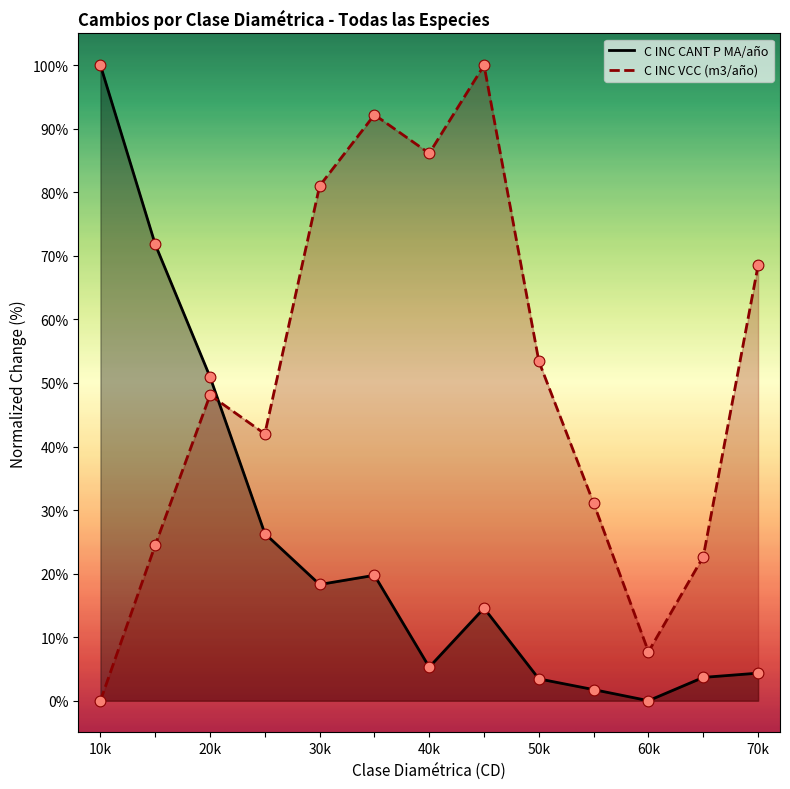

Which series has the widest spread of Y values?

C INC CANT P MA/año